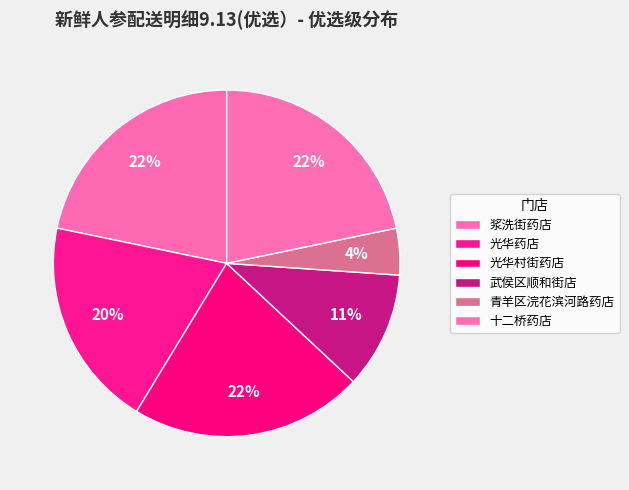

Is it true that 光华村街药店 is 7% of the pie?

False